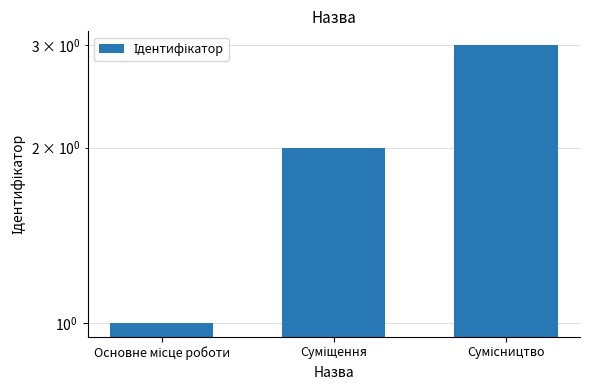

True or false: the data shows 3 at Сумісництво.

True